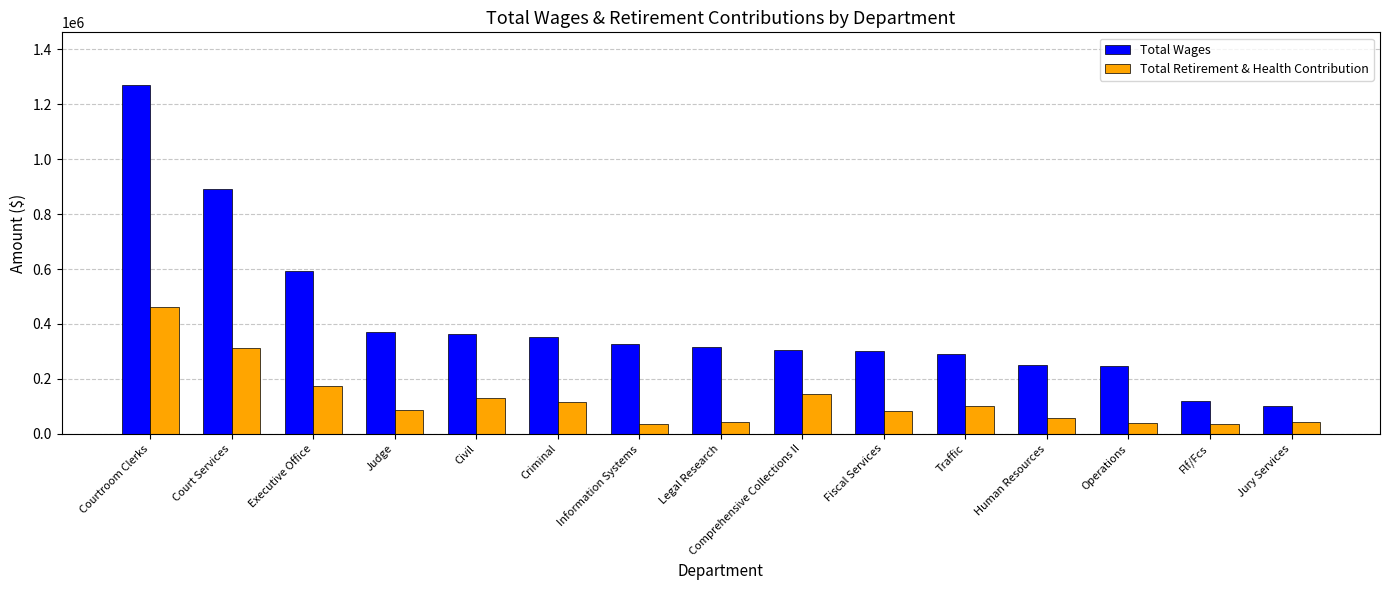

List the series in order of their overall mean, lowest first.

Total Retirement & Health Contribution, Total Wages